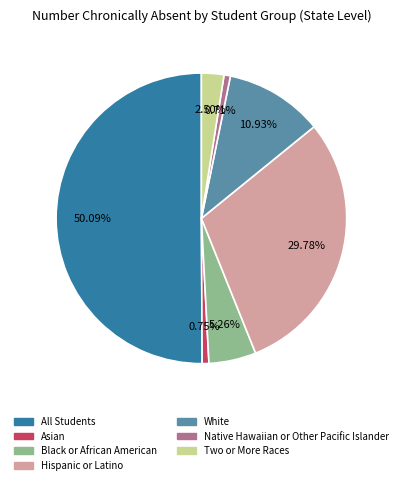

To the nearest percent, what is the combined percentage of Black or African American and Asian?

6%